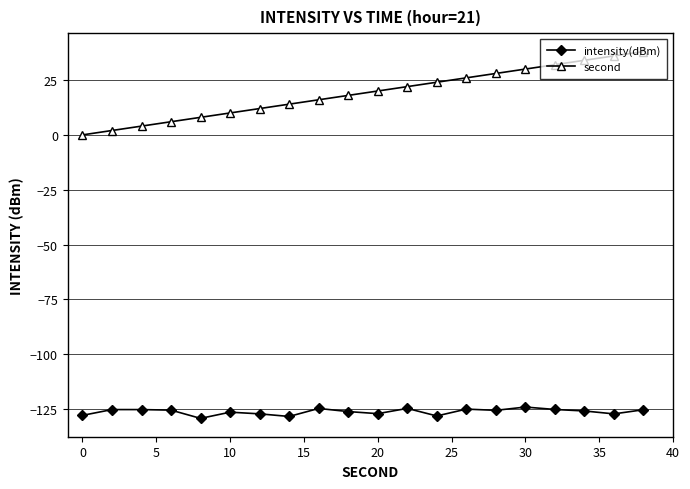

What is the value of the second point at the 8th from the left?

14.0